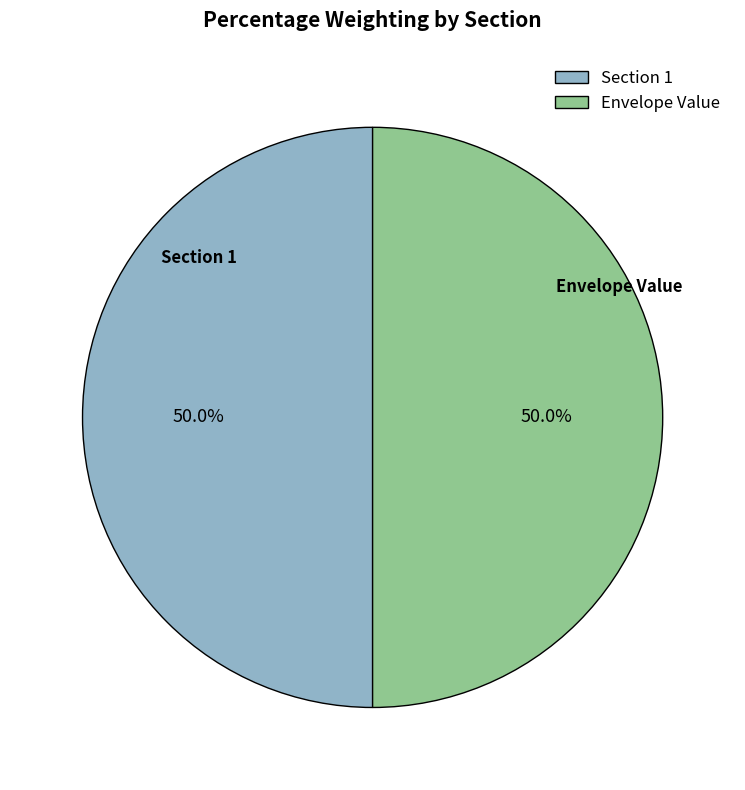

What percentage is NOT represented by Section 1?

50.0%